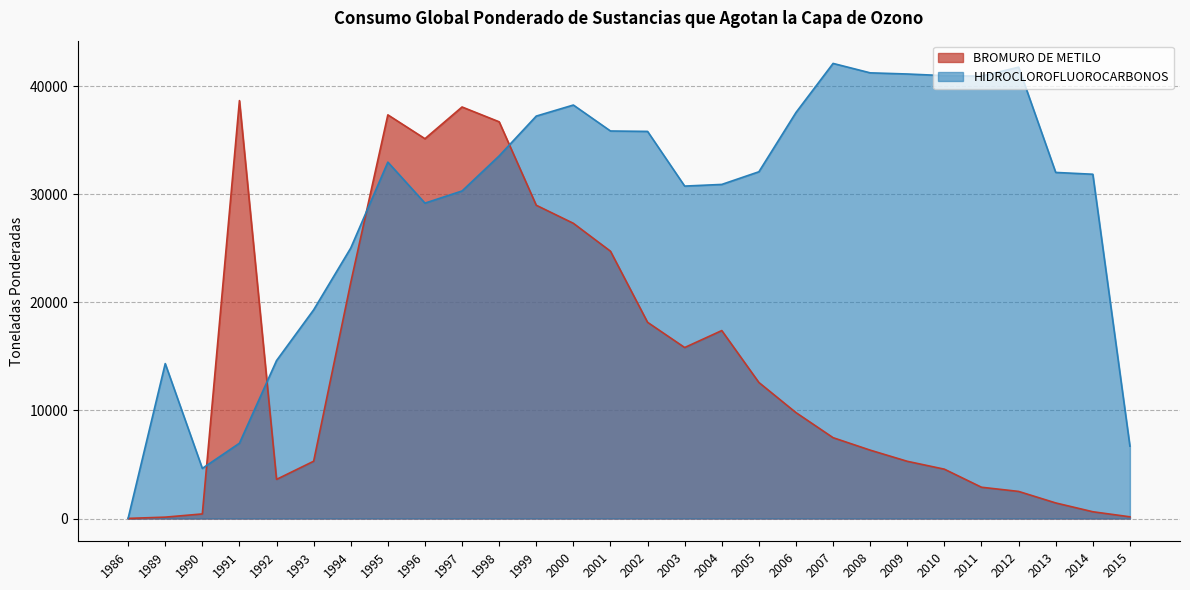

Is the value of HIDROCLOROFLUOROCARBONOS at 1991 greater than the value of BROMURO DE METILO at 2015?

Yes